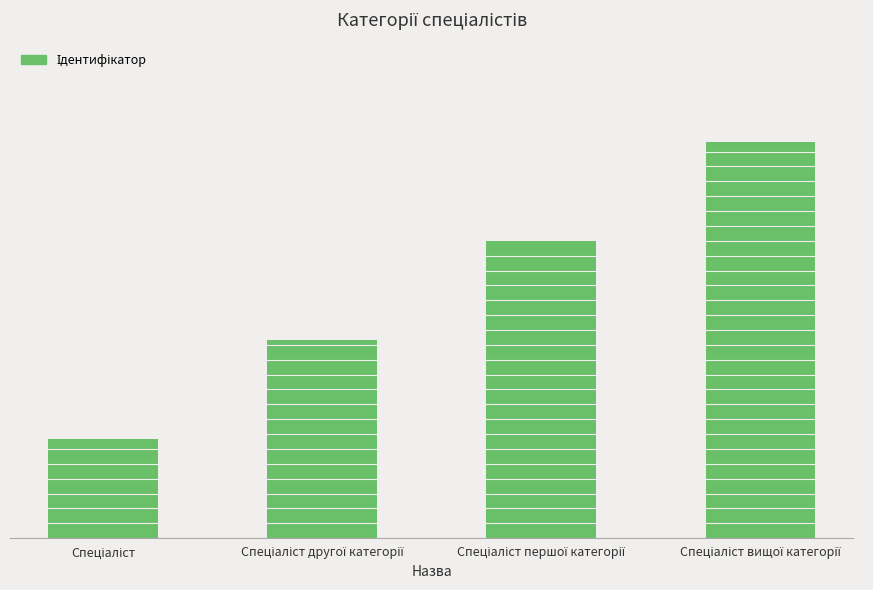

What is the difference between the maximum and minimum values?

3